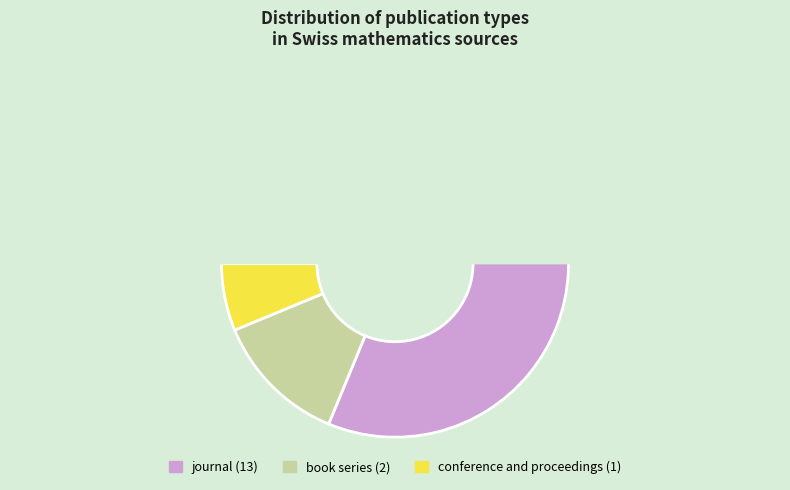

To the nearest percent, what percentage of the pie is conference and proceedings?

6%